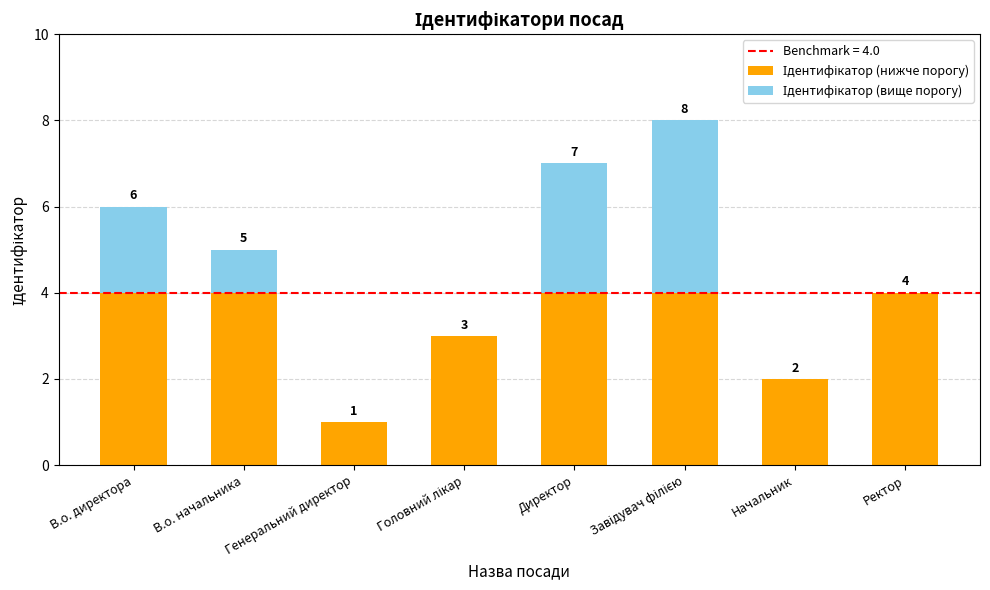

What is the total value across all series at Ректор?

4